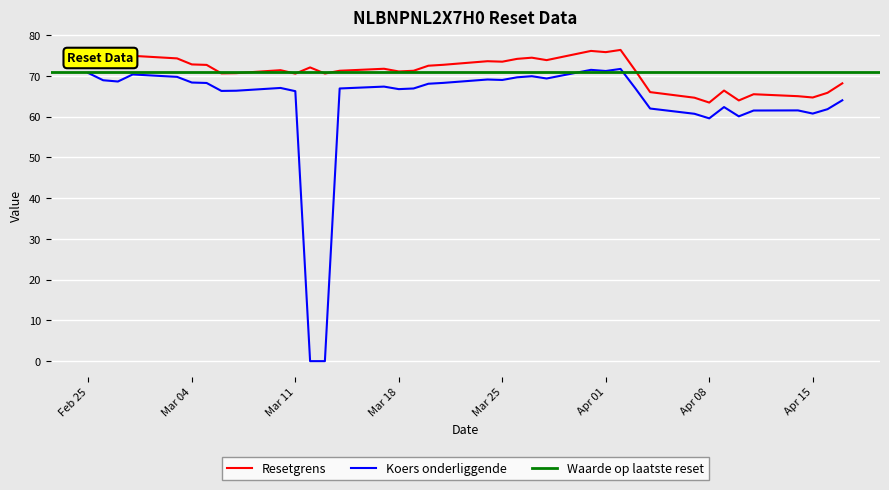

True or false: Resetgrens and Koers onderliggende intersect in this chart.

False